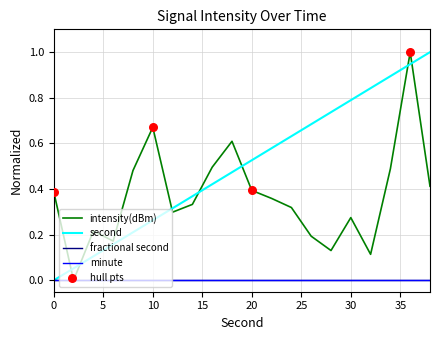

Which series has the largest total across all categories?

second